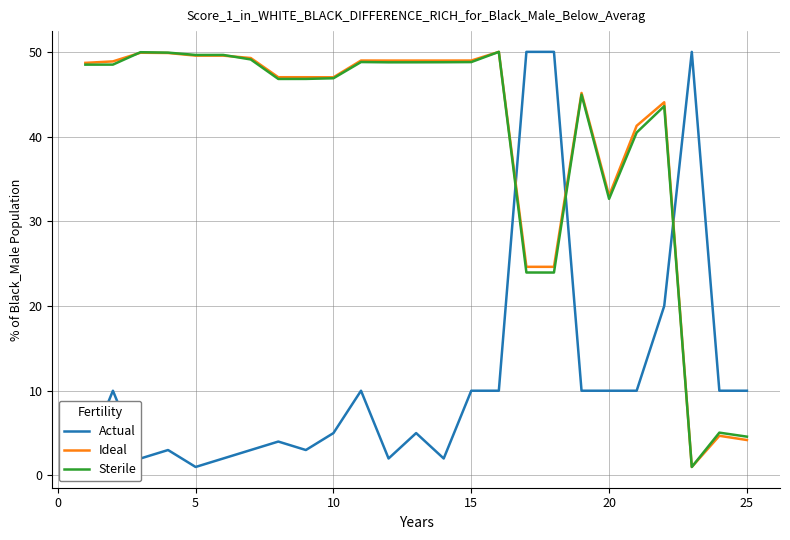

How many intersections are there between Actual and Sterile?

3